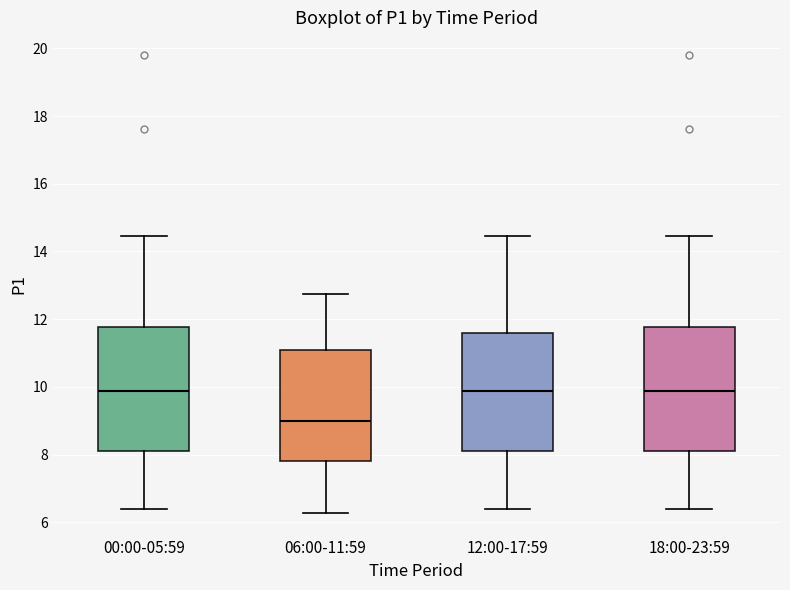

Reading left to right, read every box against the y-axis: the position of its median line, the range the box covers, and the ends of its whiskers. The values are not printed on the chart, so give them approximately, as read against the axis.

00:00-05:59: median 9.8, box 8.2 to 11.8, whiskers 6.4 to 14.4
06:00-11:59: median 9.0, box 7.8 to 11.2, whiskers 6.2 to 12.8
12:00-17:59: median 9.8, box 8.2 to 11.6, whiskers 6.4 to 14.4
18:00-23:59: median 9.8, box 8.2 to 11.8, whiskers 6.4 to 14.4